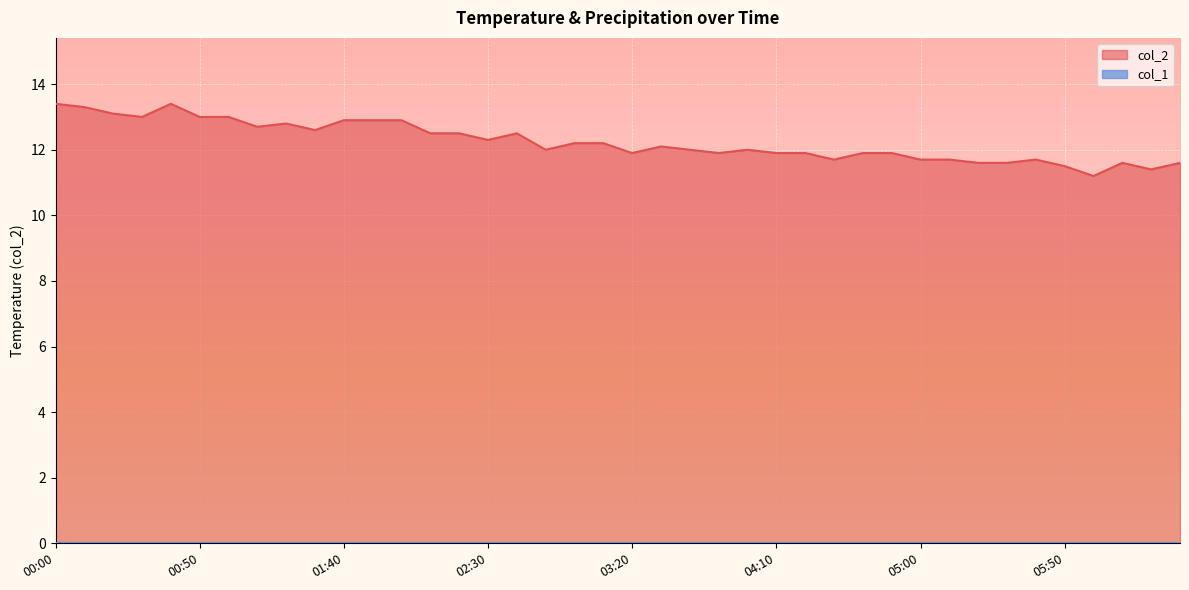

Where does the data first go above 12?

00:00